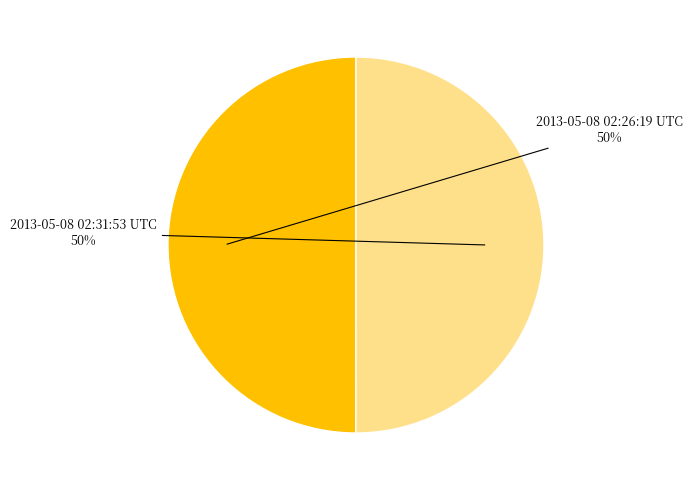

Do 2013-05-08 02:26:19 UTC and 2013-05-08 02:31:53 UTC together represent more than half of the pie?

Yes